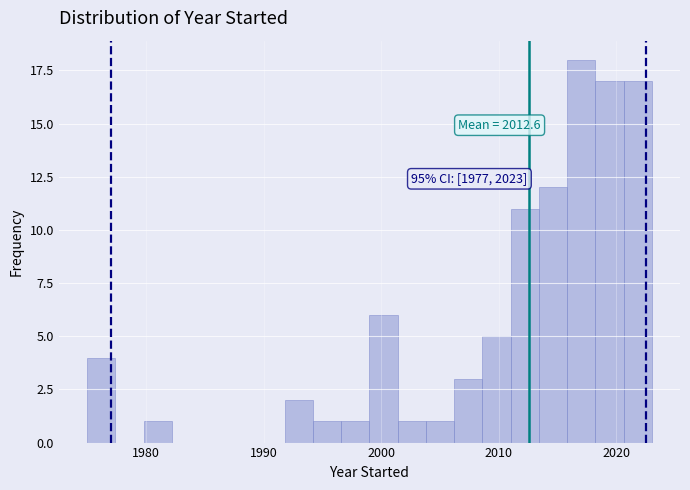

Read against the x-axis, roughly where is the centre of the tallest bar?

2017